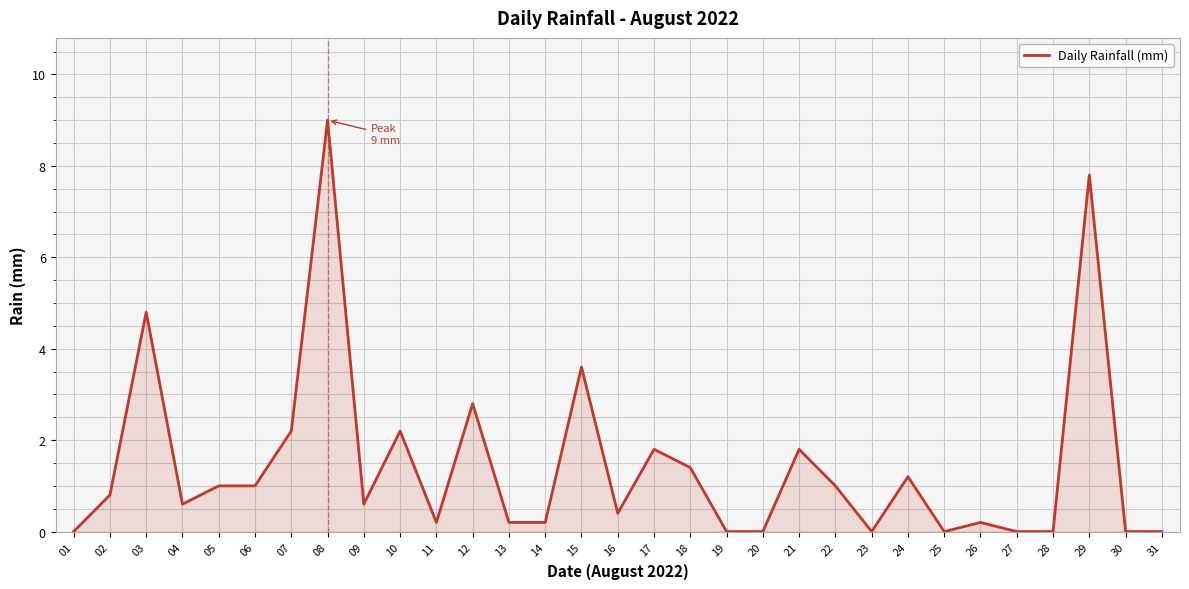

What is the difference between the maximum and minimum values?

9.0